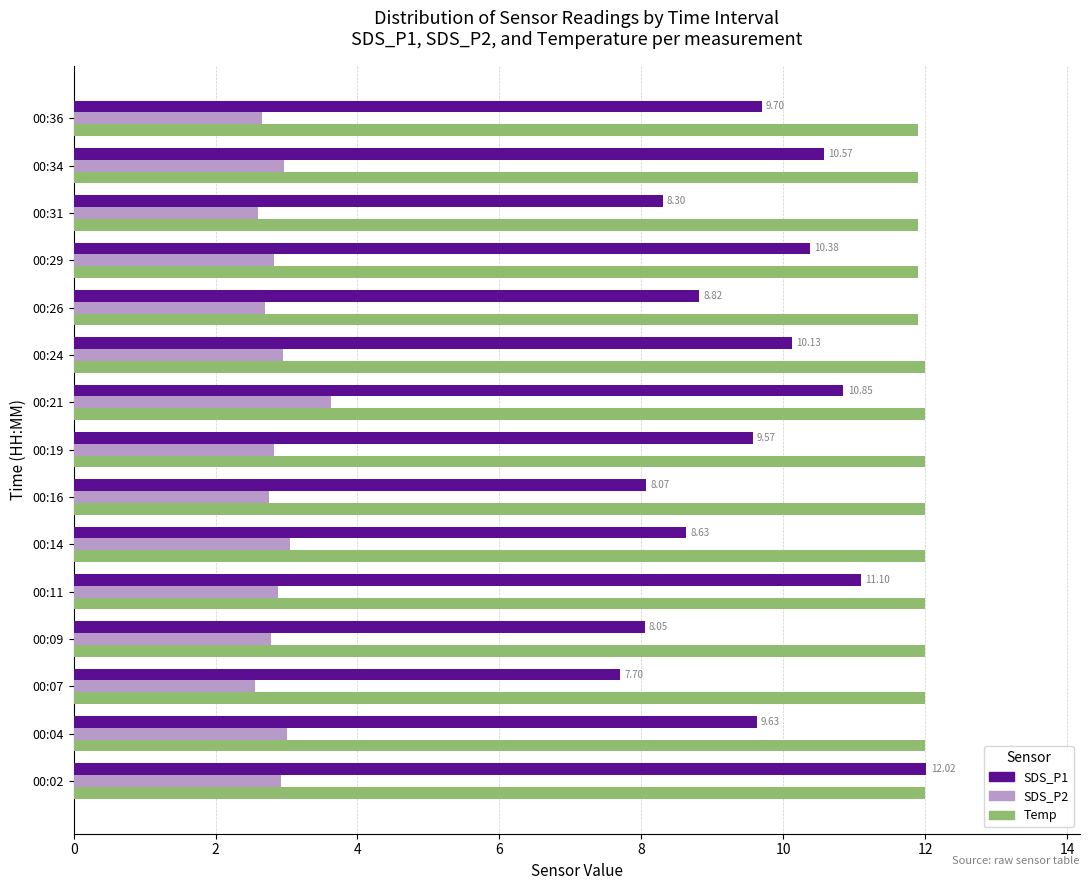

Which series has the widest spread of values?

SDS_P1